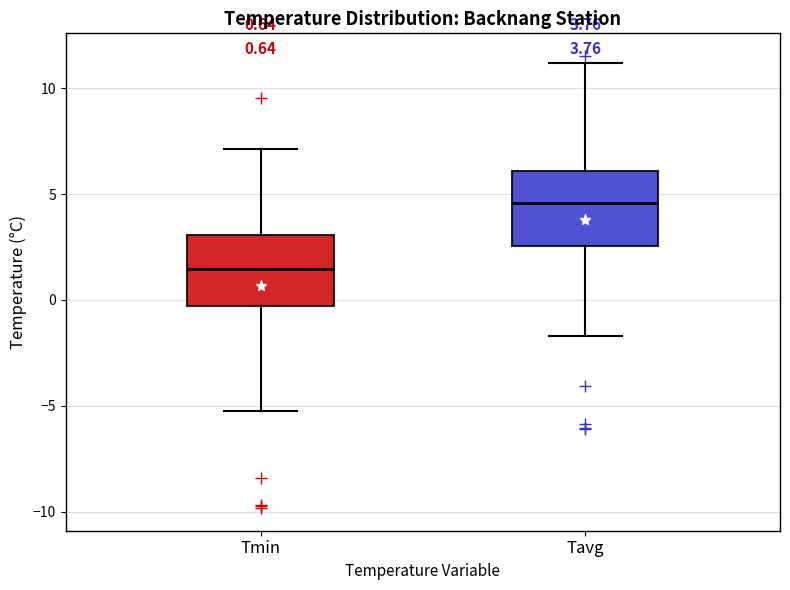

Which box has the lowest median line?

Tmin